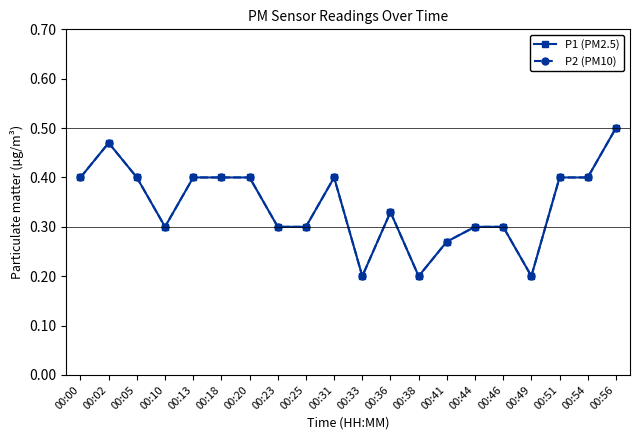

Reading right to left, transcribe all the data shown in this chart.

P1 (PM2.5): 00:56=0.5	00:54=0.4	00:51=0.4	00:49=0.2	00:46=0.3	00:44=0.3	00:41=0.3	00:38=0.2	00:36=0.3	00:33=0.2	00:31=0.4	00:25=0.3	00:23=0.3	00:20=0.4	00:18=0.4	00:13=0.4	00:10=0.3	00:05=0.4	00:02=0.5	00:00=0.4
P2 (PM10): 00:56=0.5	00:54=0.4	00:51=0.4	00:49=0.2	00:46=0.3	00:44=0.3	00:41=0.3	00:38=0.2	00:36=0.3	00:33=0.2	00:31=0.4	00:25=0.3	00:23=0.3	00:20=0.4	00:18=0.4	00:13=0.4	00:10=0.3	00:05=0.4	00:02=0.5	00:00=0.4